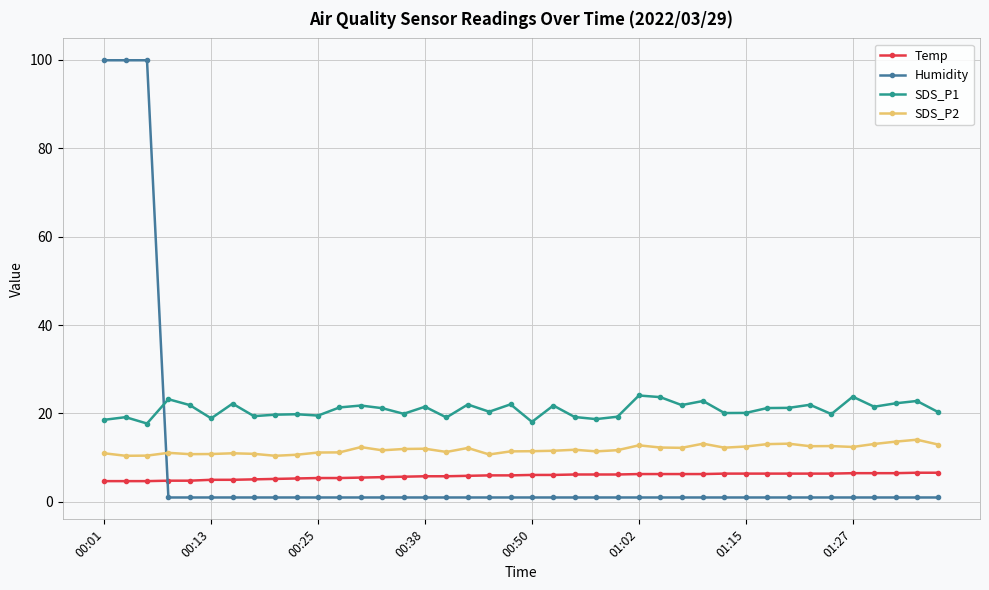

What is the difference between the maximum and second lowest values in the SDS_P1 series?

6.0